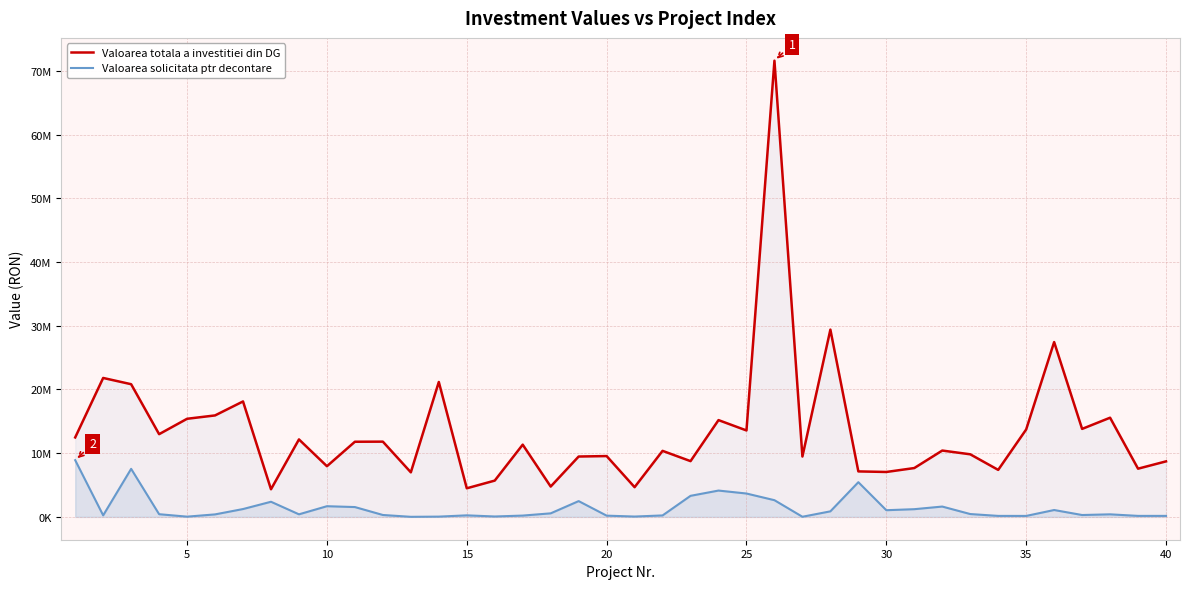

Which series has the largest total across all categories?

Valoarea totala a investitiei din DG